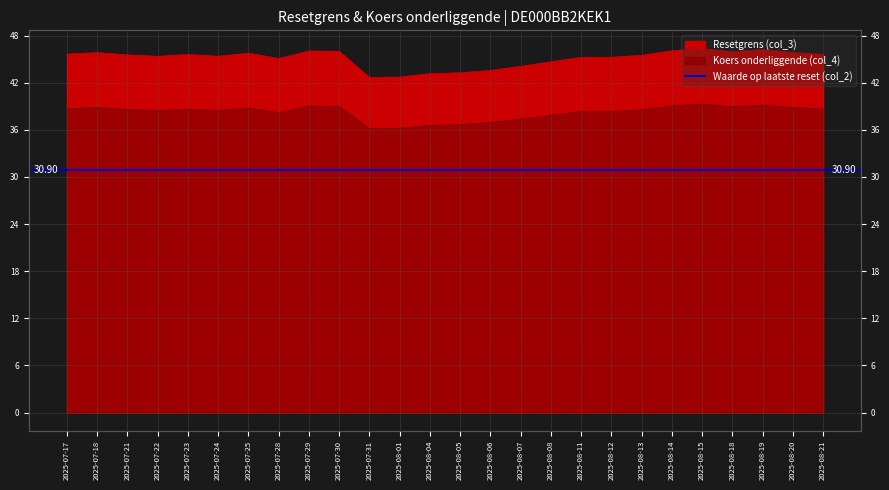

What is the value of the Koers onderliggende (col_4) point at the 23rd from the left?

38.9